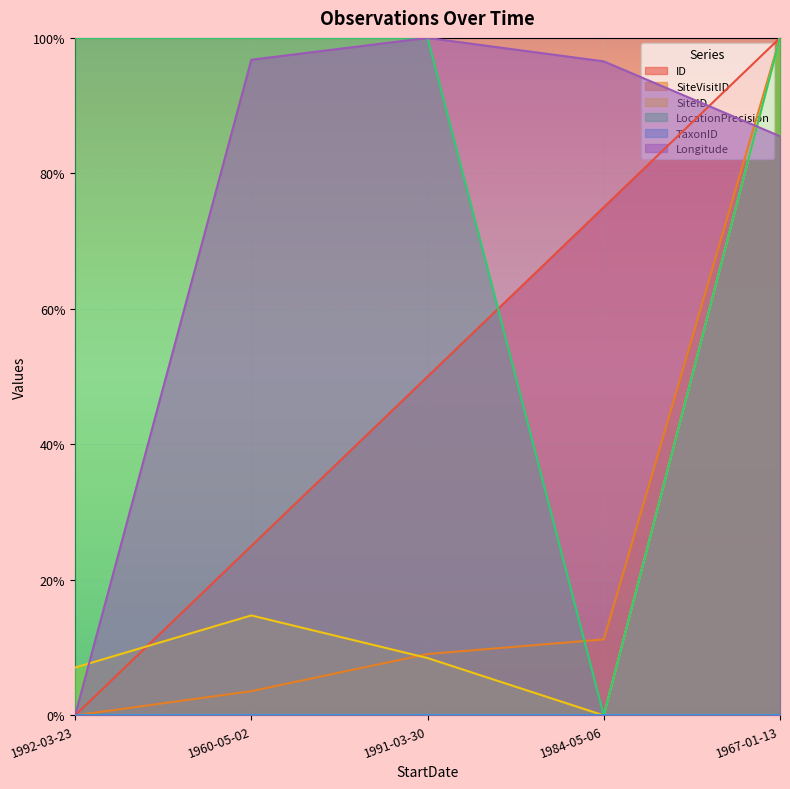

At which category does SiteID reach its first local peak?

1960-05-02